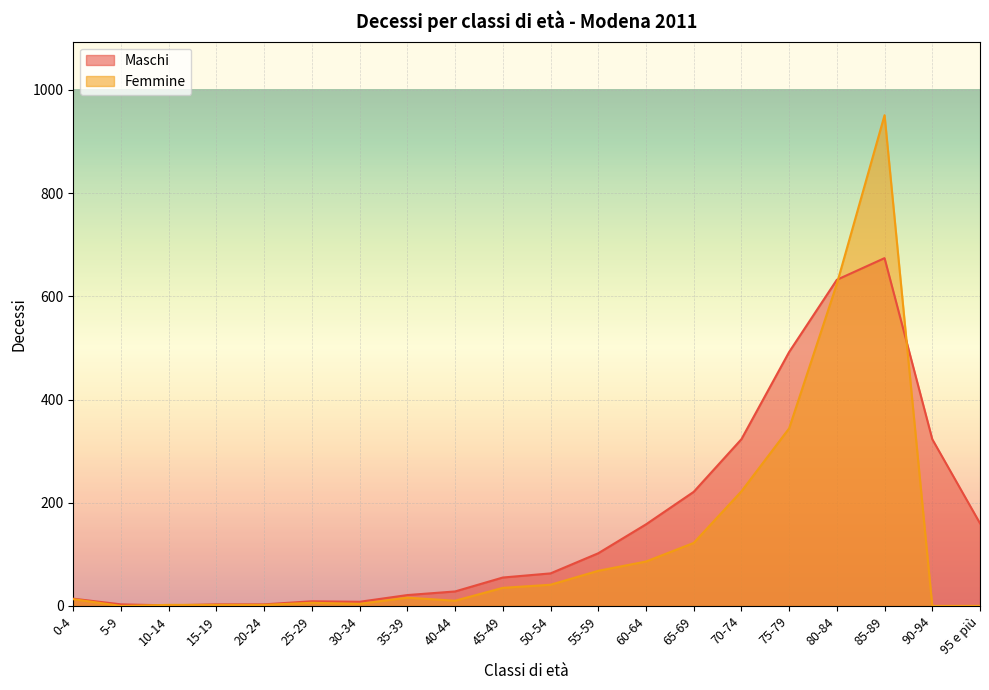

What are all the series names shown in the legend?

Maschi, Femmine